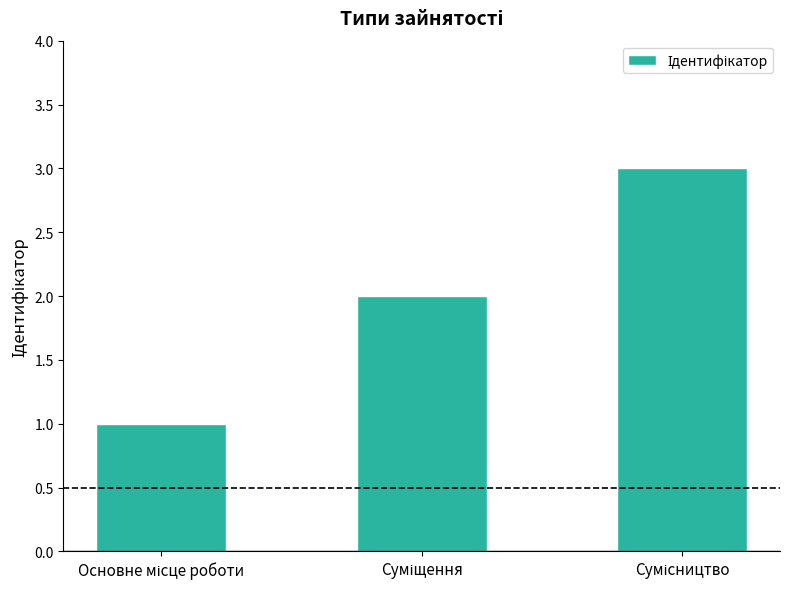

What is the greatest value displayed?

3